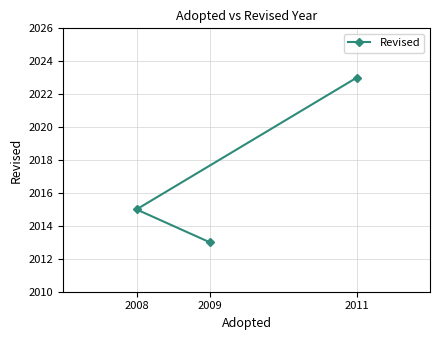

How many values are between 2013 and 2023?

3